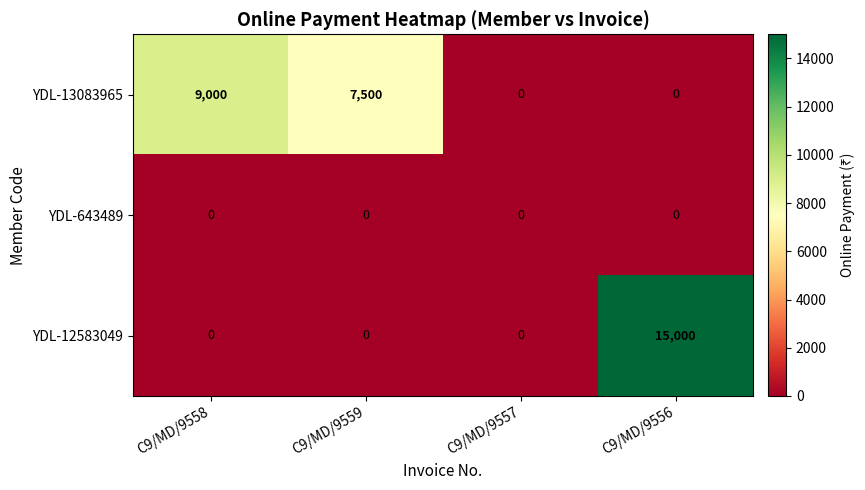

What is the approximate value of YDL-12583049 at C9/MD/9556?

15000